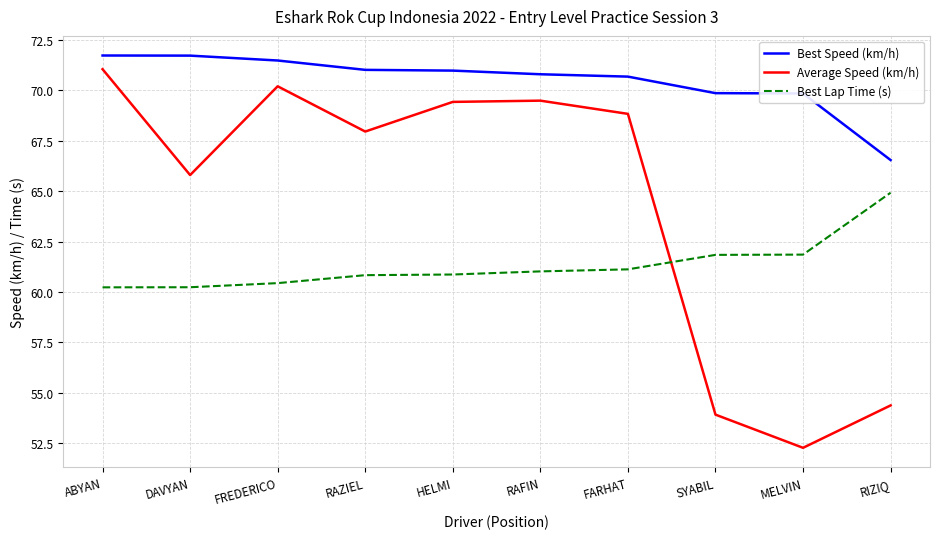

At which category is the sum across all series the highest?

ABYAN